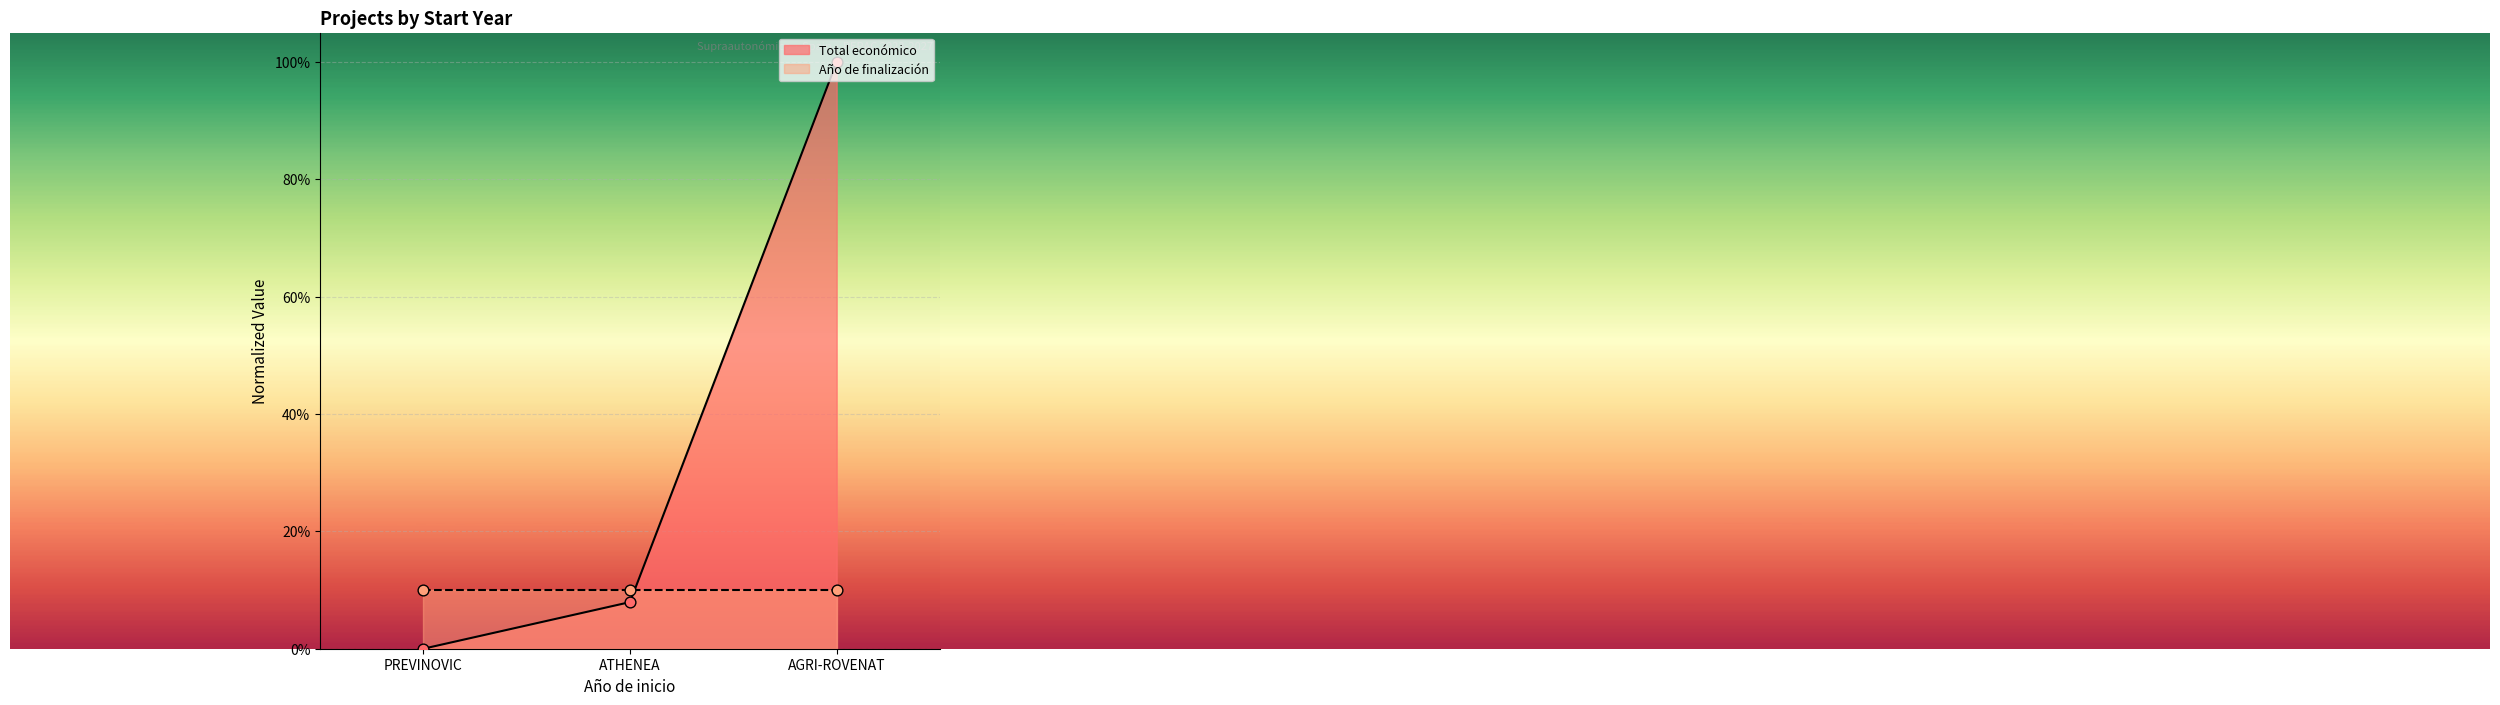

What is the change in value from PREVINOVIC to AGRI-ROVENAT?

+1.0